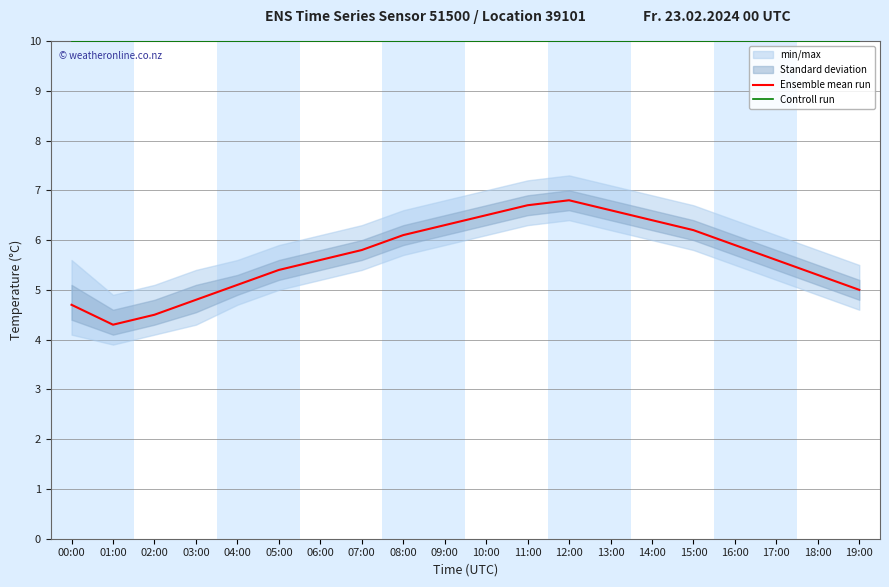

Reading right to left, transcribe all the data shown in this chart.

Ensemble mean run: 19:00=5.0	18:00=5.3	17:00=5.6	16:00=5.9	15:00=6.2	14:00=6.4	13:00=6.6	12:00=6.8	11:00=6.7	10:00=6.5	09:00=6.3	08:00=6.1	07:00=5.8	06:00=5.6	05:00=5.4	04:00=5.1	03:00=4.8	02:00=4.5	01:00=4.3	00:00=4.7
Controll run: 19:00=10.0	18:00=10.0	17:00=10.0	16:00=10.0	15:00=10.0	14:00=10.0	13:00=10.0	12:00=10.0	11:00=10.0	10:00=10.0	09:00=10.0	08:00=10.0	07:00=10.0	06:00=10.0	05:00=10.0	04:00=10.0	03:00=10.0	02:00=10.0	01:00=10.0	00:00=10.0